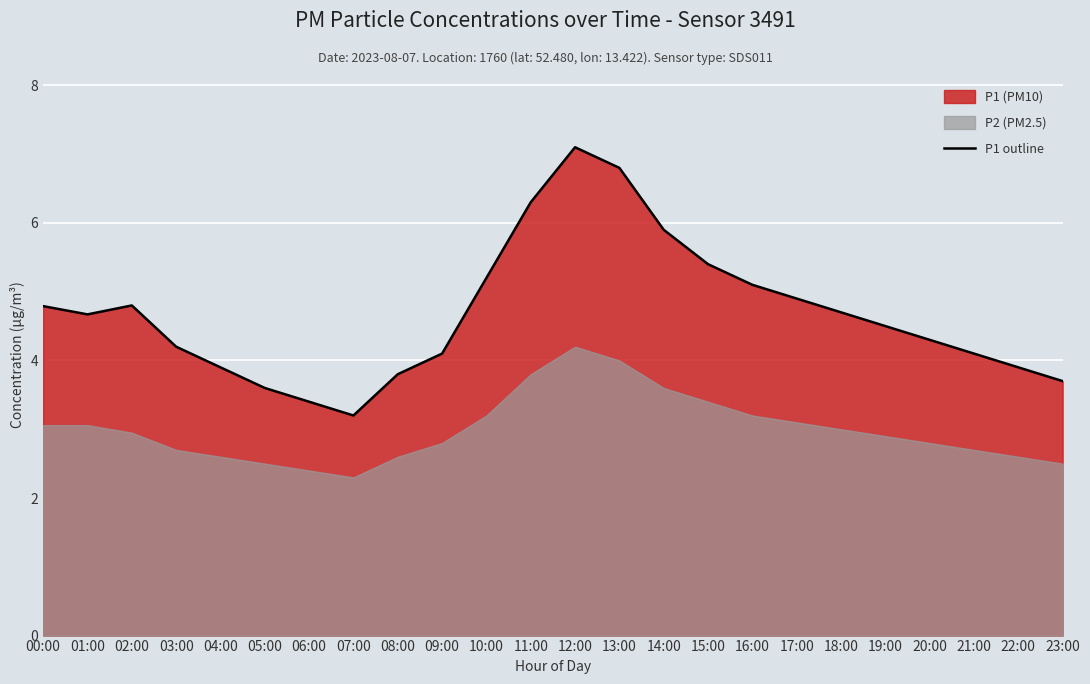

Where does the data first go above 4?

00:00